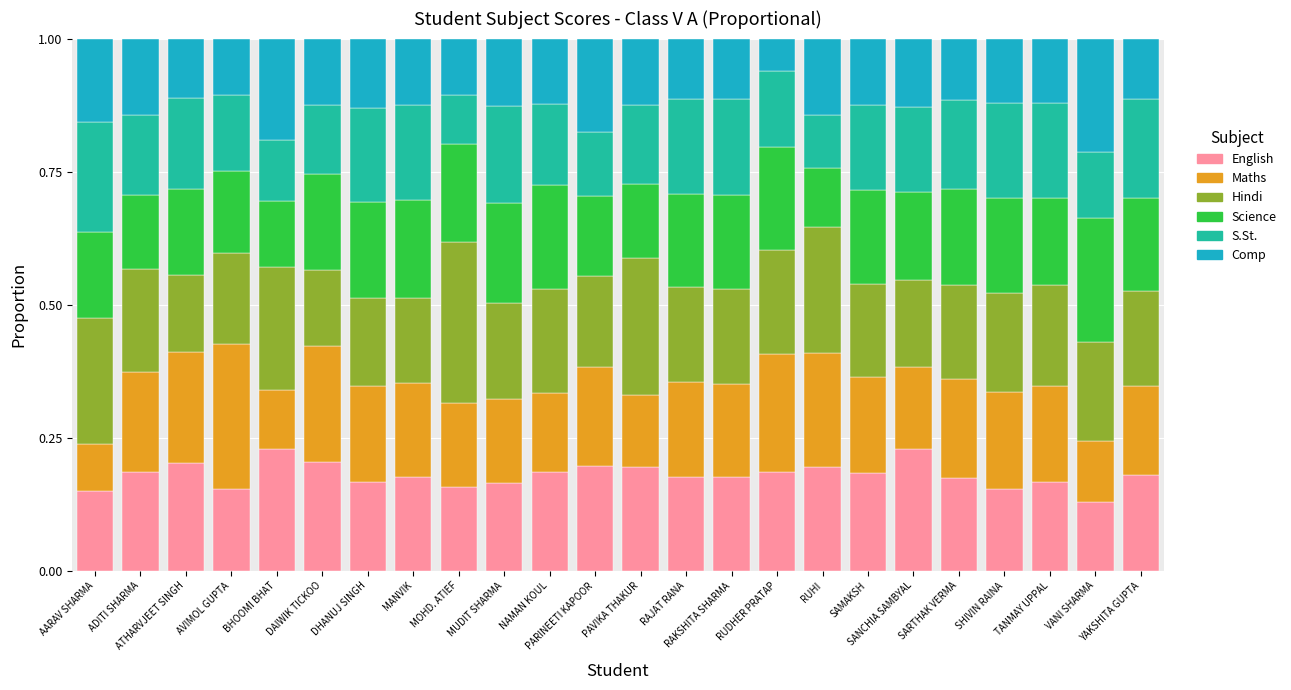

What are all the series names shown in the legend?

English, Maths, Hindi, Science, S.St., Comp